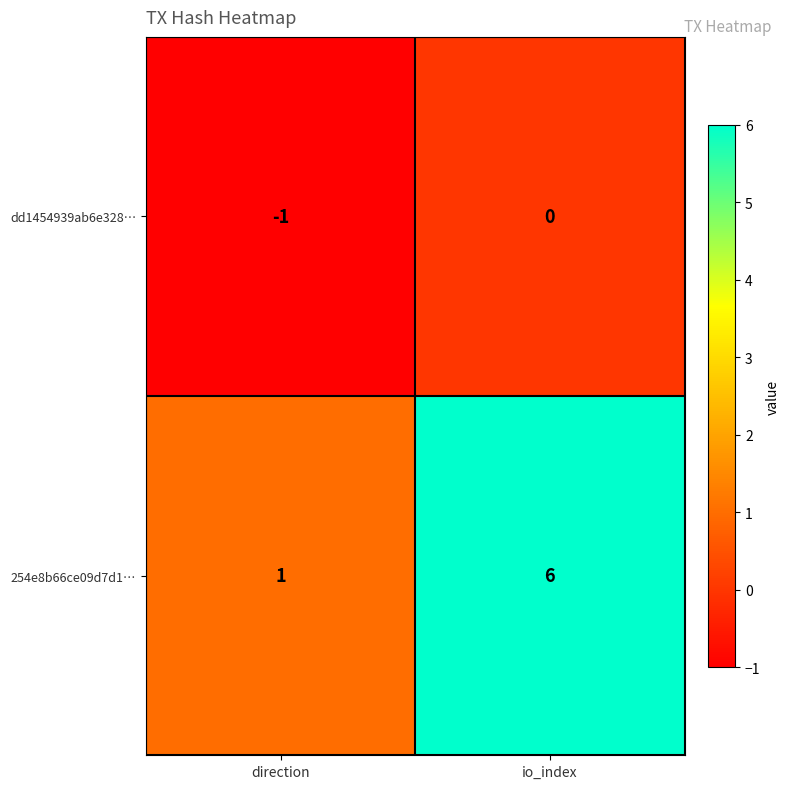

Which series has the largest total across all categories?

254e8b66ce09d7d1…